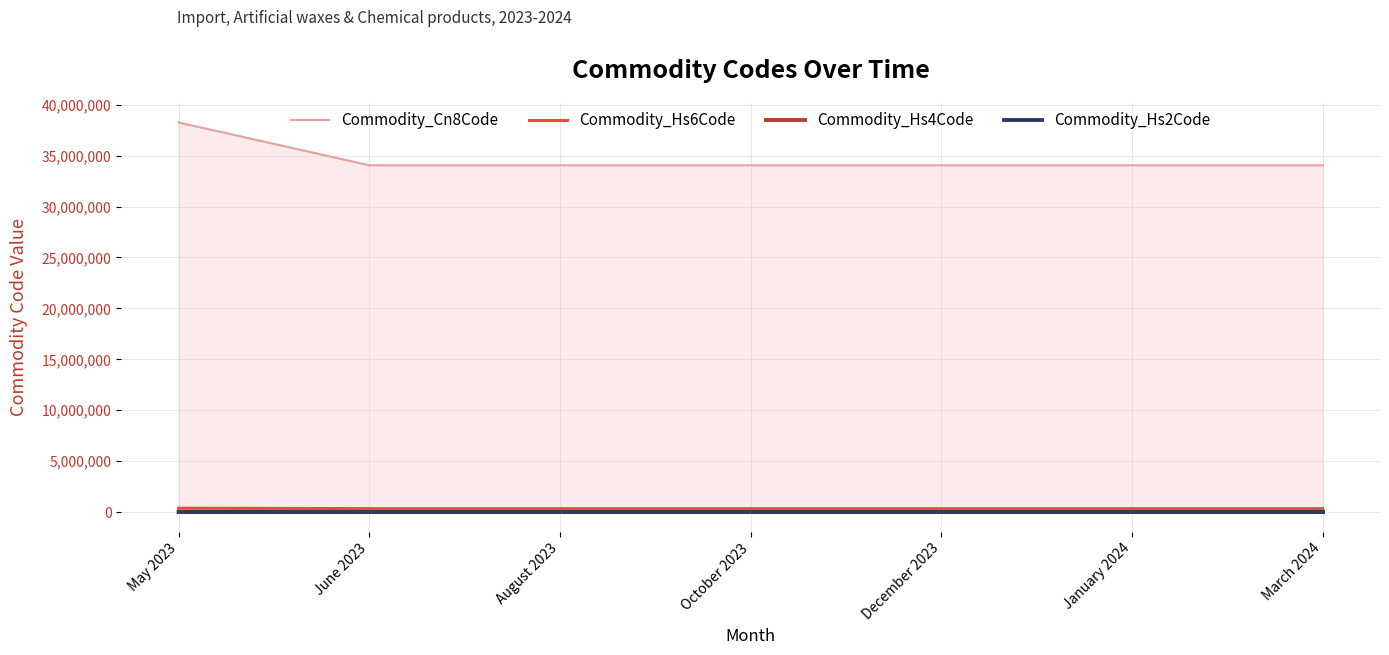

Where is Commodity_Hs2Code nearest to the value 36?

May 2023